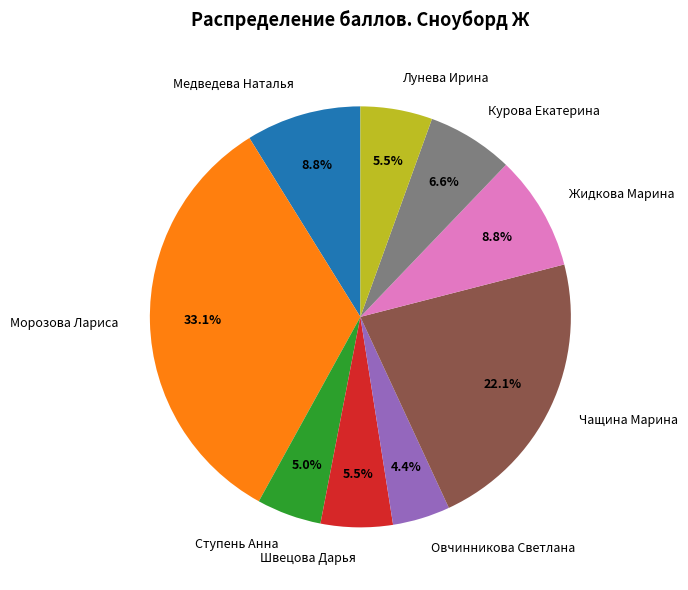

Combined, what portion of the pie is Швецова Дарья and Лунева Ирина?

11.0%